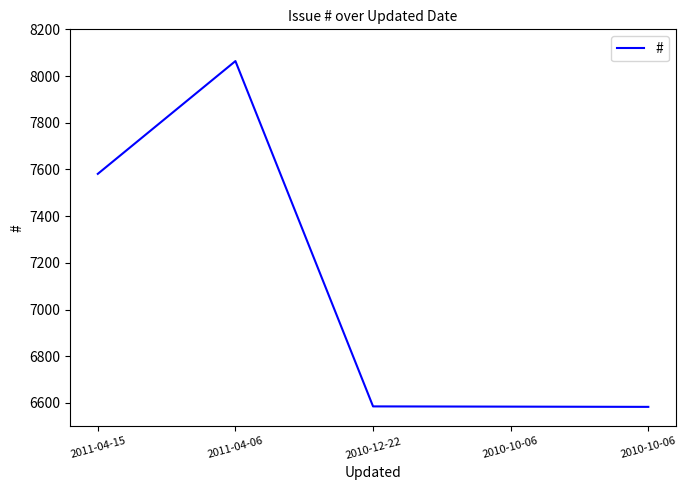

Where is the first local maximum?

2011-04-06